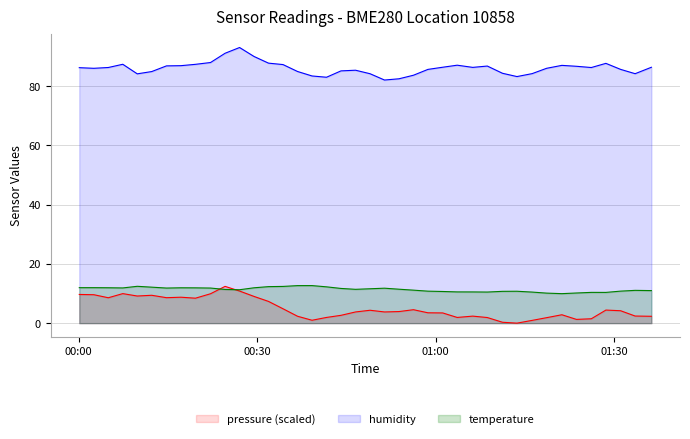

True or false: pressure and humidity intersect in this chart.

False